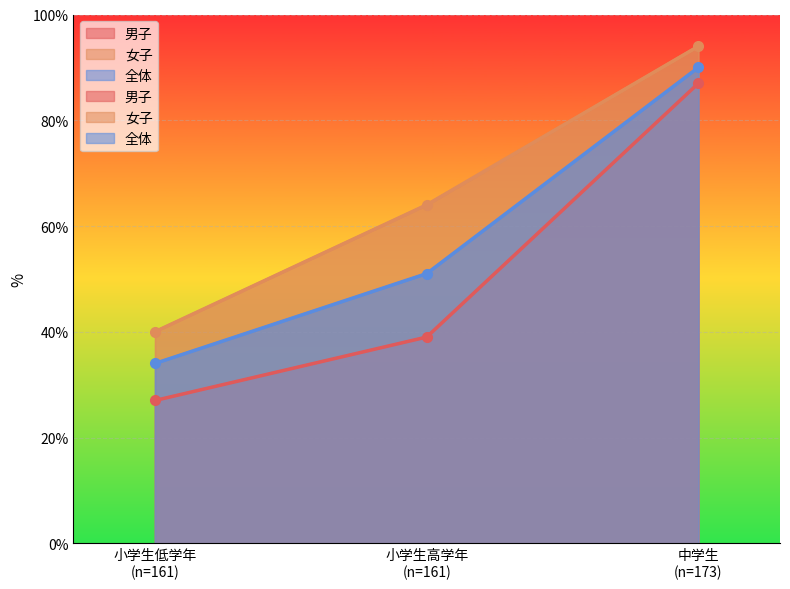

The value of 女子 at 小学生低学年
(n=161) is 56. True or false?

False